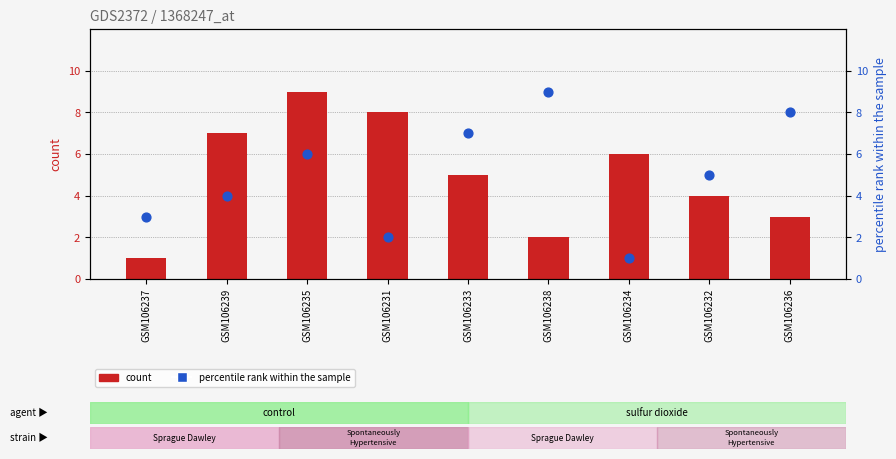

Which series has the widest spread of Y values?

count